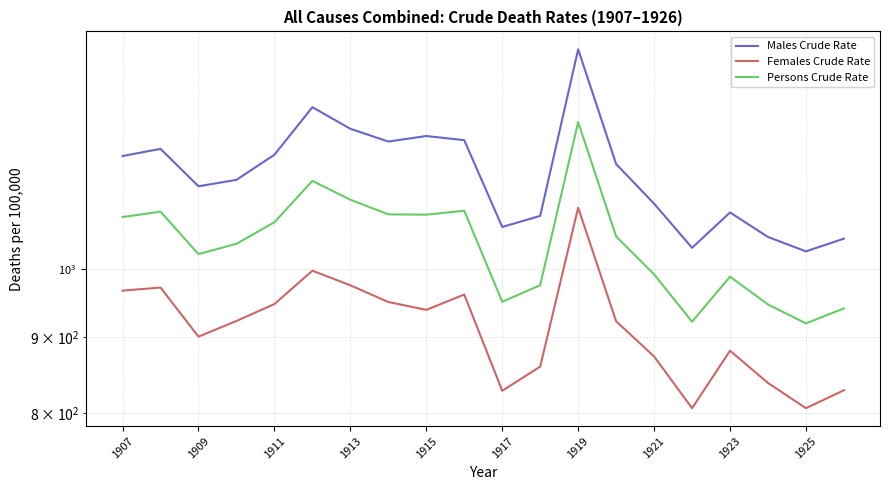

What is the total value across all series at 1921?

2970.1